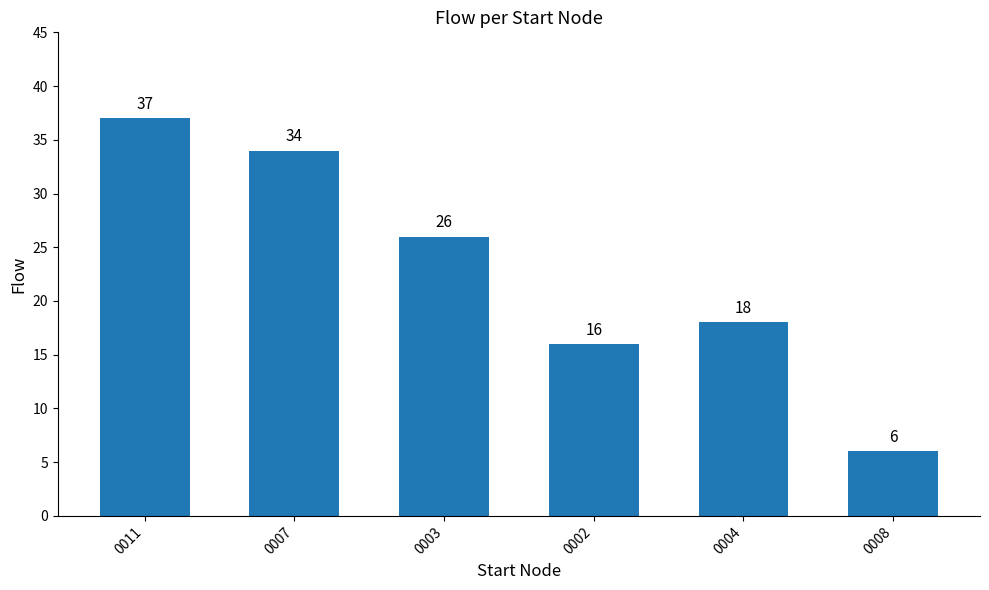

At which label is the value closest to 21?

0004